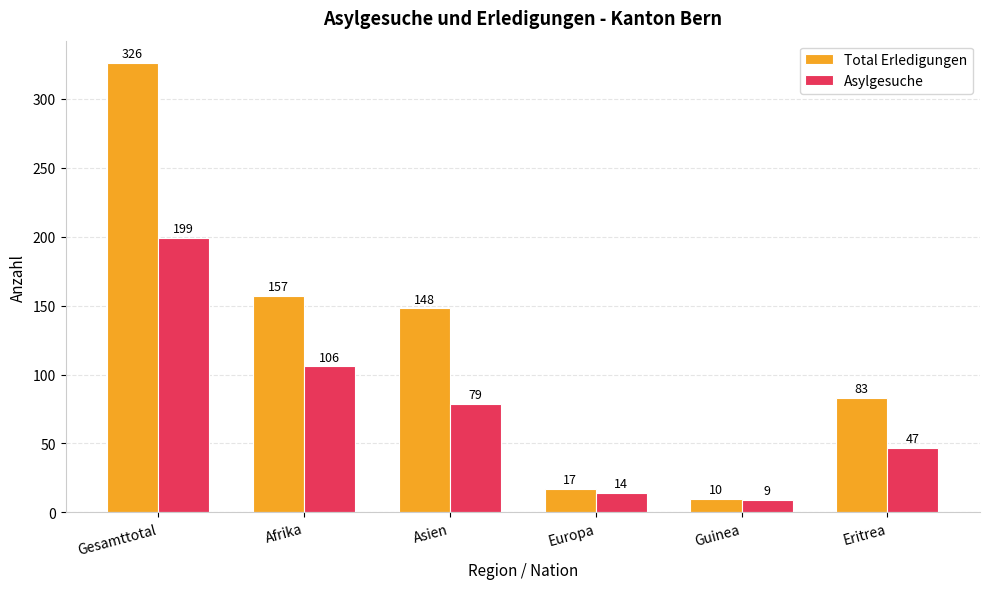

Between Afrika and Asien, which series saw the biggest shift?

Asylgesuche